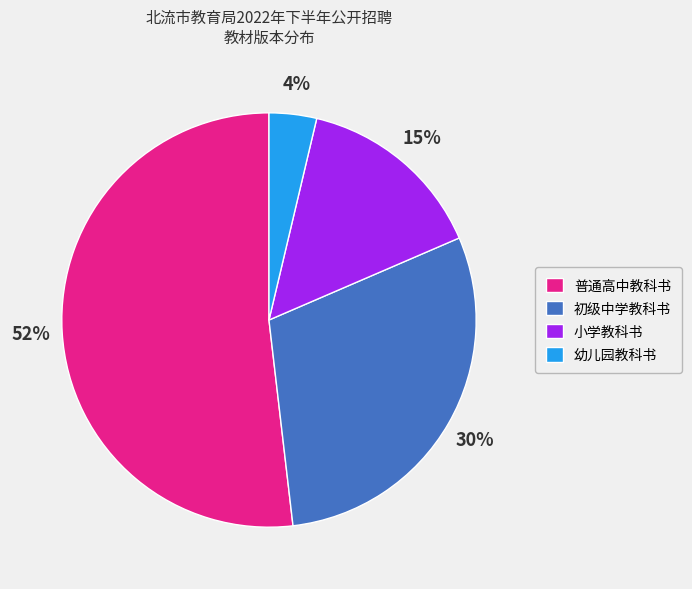

What is the ratio of the value at 幼儿园教科书 to the value at 普通高中教科书?

0.1